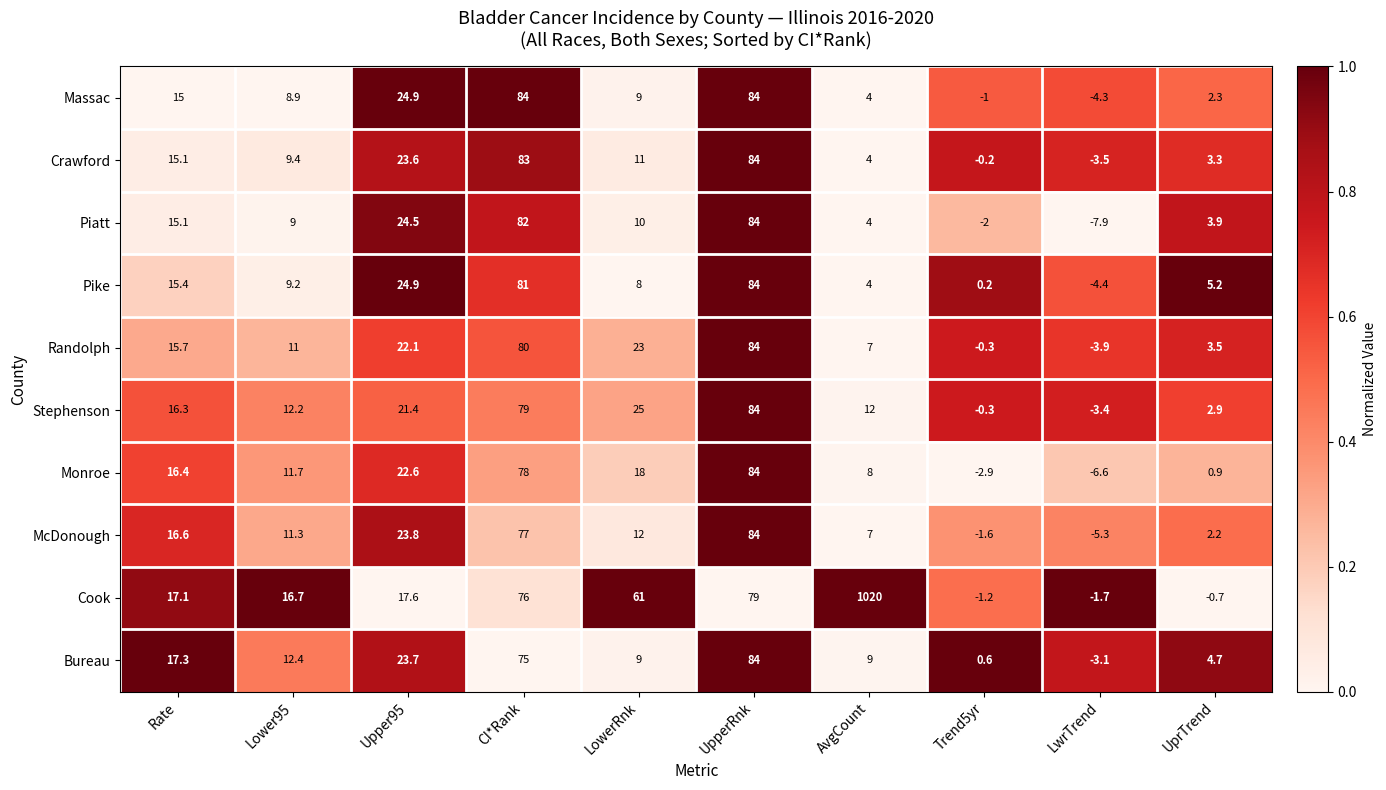

What is the difference between the highest and lowest values at LowerRnk?

53.0